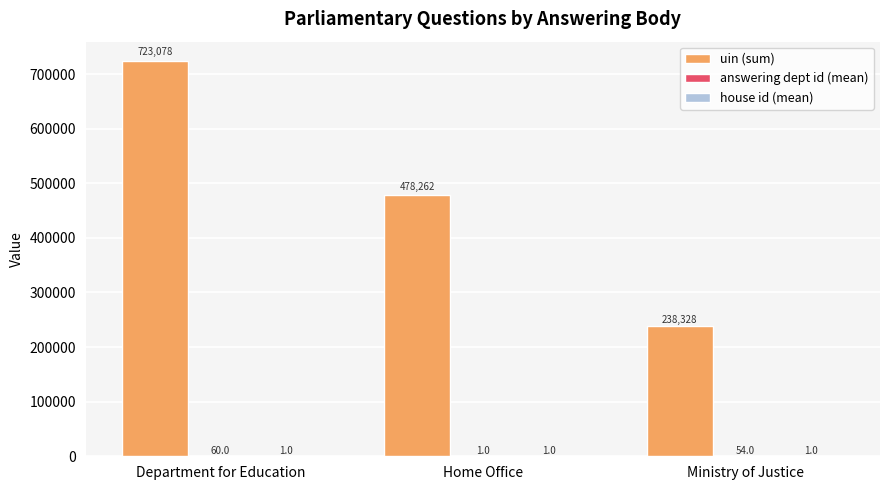

Count the number of categories in the chart.

3